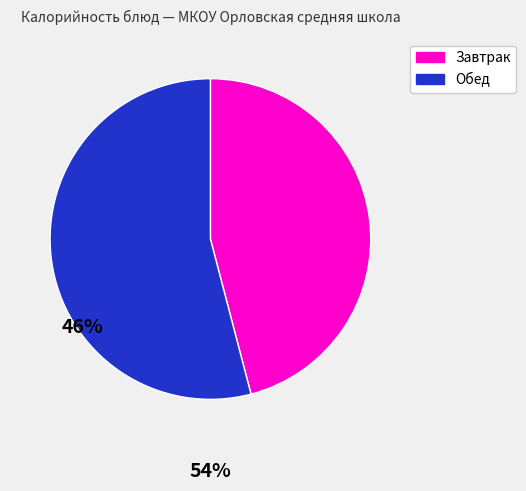

Does Обед represent more than half of the total?

Yes